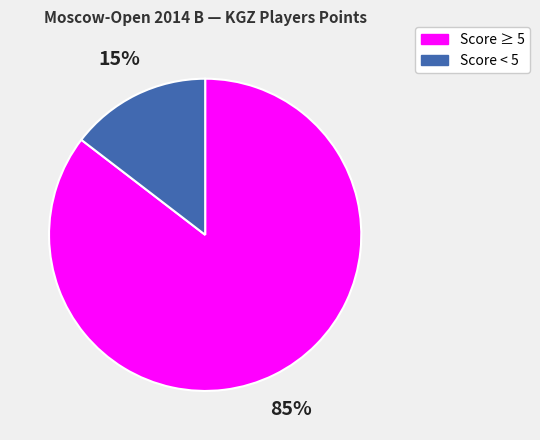

To the nearest percent, what is the average slice percentage?

50%